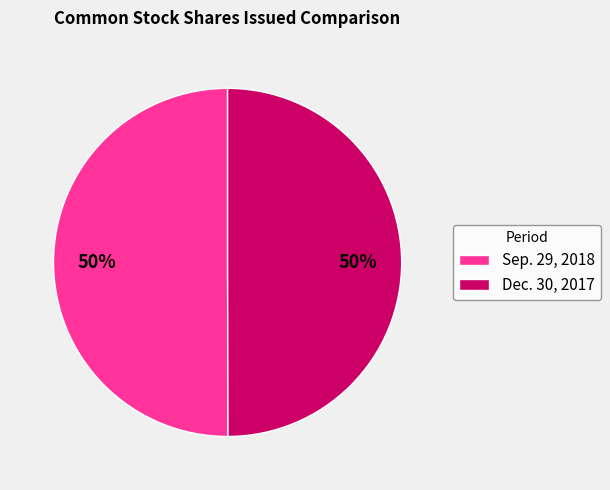

To the nearest percent, what portion does Dec. 30, 2017 represent?

50%